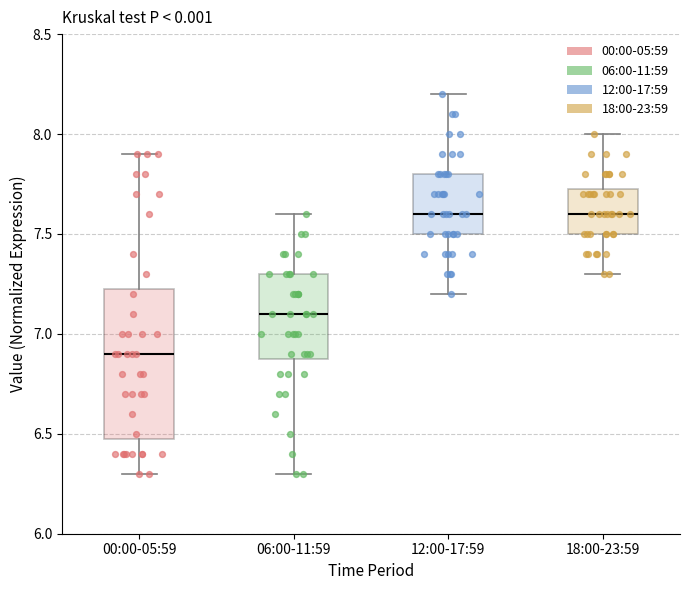

Reading left to right, read every box against the y-axis: the position of its median line, the range the box covers, and the ends of its whiskers. The values are not printed on the chart, so give them approximately, as read against the axis.

00:00-05:59: median 6.90, box 6.50 to 7.25, whiskers 6.30 to 7.90
06:00-11:59: median 7.10, box 6.90 to 7.30, whiskers 6.30 to 7.60
12:00-17:59: median 7.60, box 7.50 to 7.80, whiskers 7.20 to 8.20
18:00-23:59: median 7.60, box 7.50 to 7.75, whiskers 7.30 to 8.00